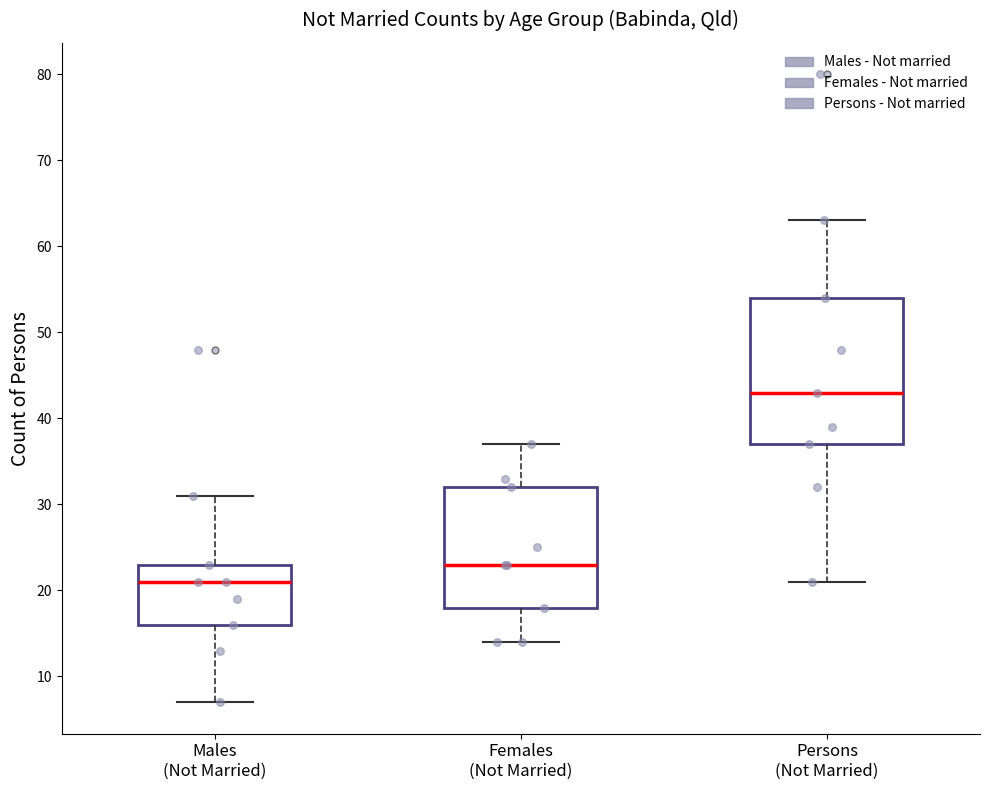

Which box has the lowest median line?

Males (Not Married)